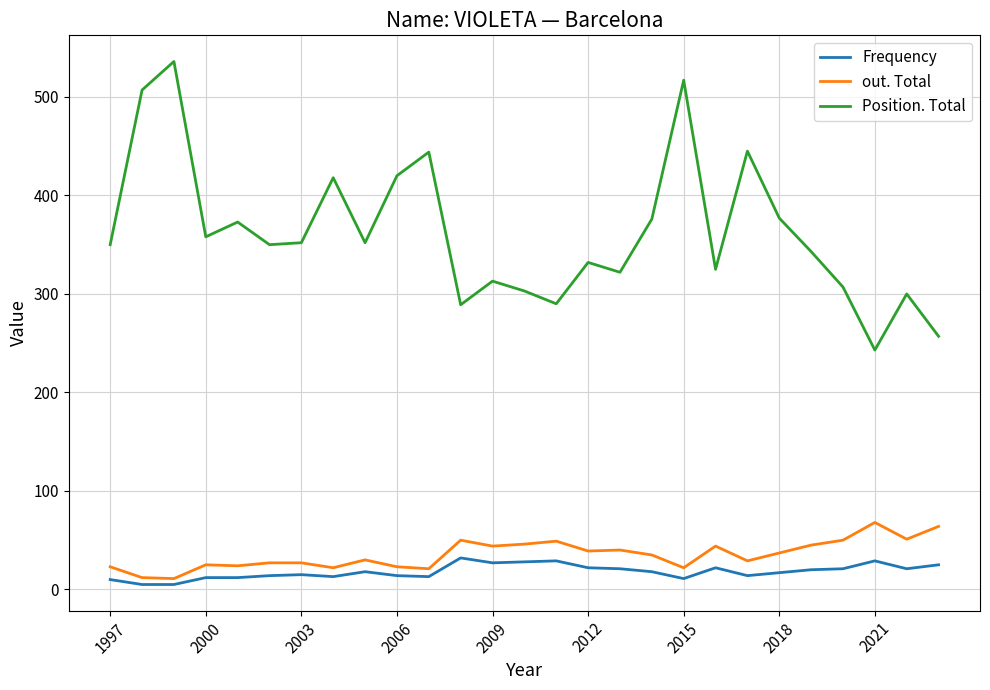

Does the chart display data point markers on the line(s)?

No